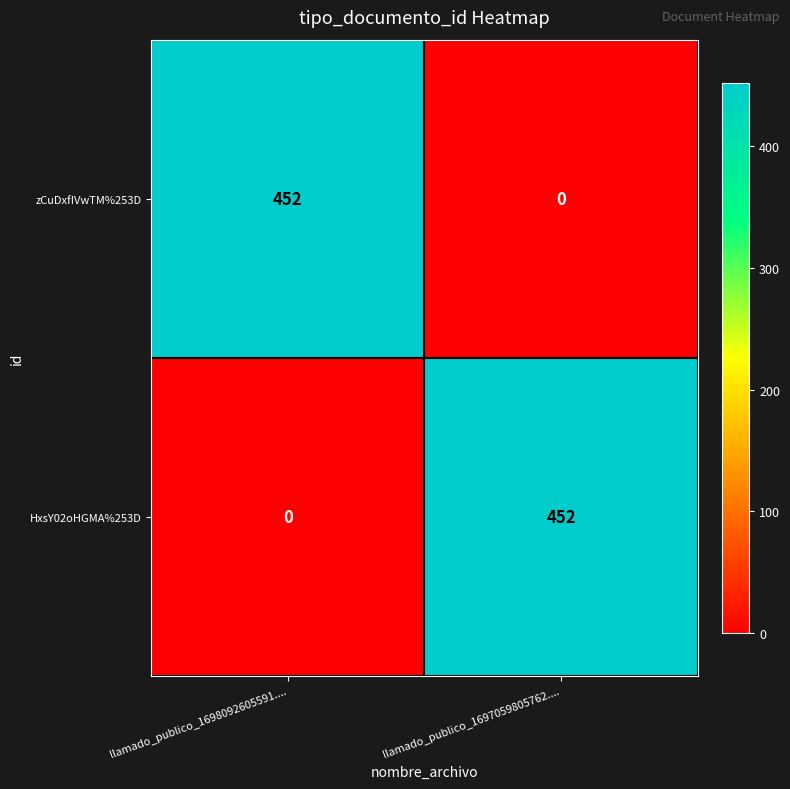

List the labels in order of HxsY02oHGMA%253D value, largest first.

llamado_publico_1697059805762...., llamado_publico_1698092605591....